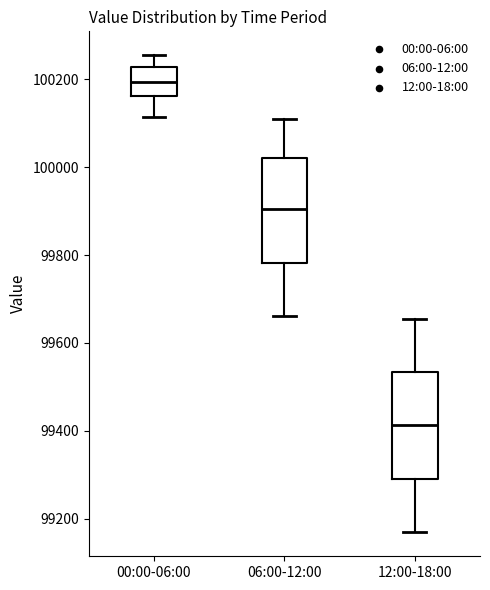

Reading left to right, read every box against the y-axis: the position of its median line, the range the box covers, and the ends of its whiskers. The values are not printed on the chart, so give them approximately, as read against the axis.

00:00-06:00: median 100200, box 100160 to 100220, whiskers 100120 to 100260
06:00-12:00: median 99900, box 99780 to 100020, whiskers 99660 to 100120
12:00-18:00: median 99420, box 99280 to 99540, whiskers 99160 to 99660